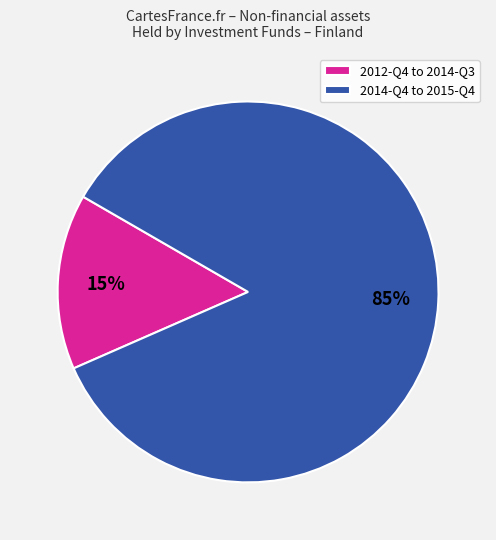

Which has a higher value, 2012-Q4 to 2014-Q3 or 2014-Q4 to 2015-Q4?

2014-Q4 to 2015-Q4